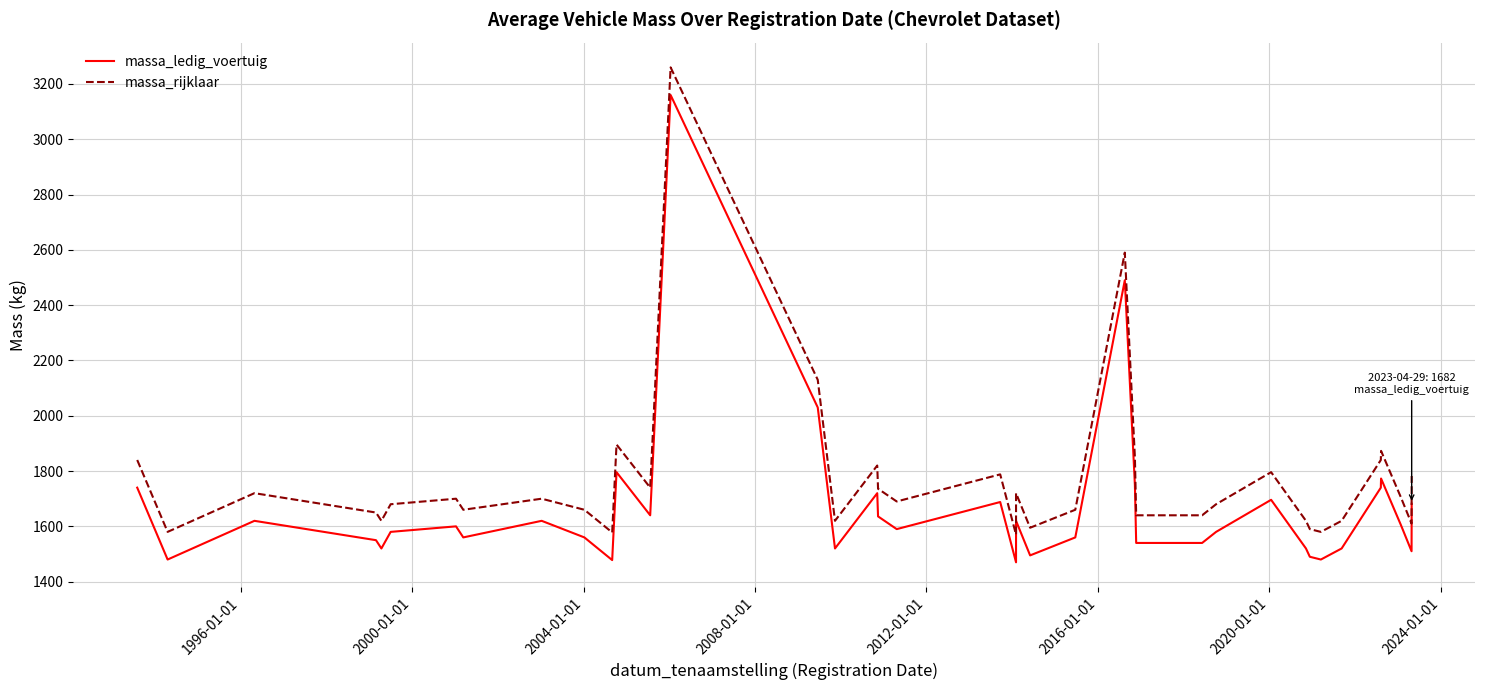

Rank the series by their average value, from highest to lowest.

massa_rijklaar, massa_ledig_voertuig